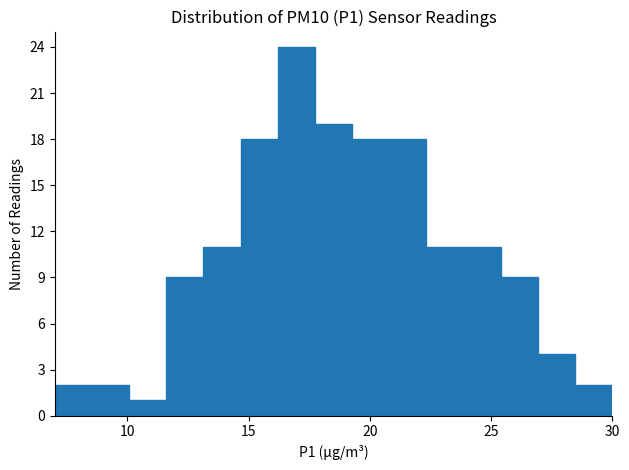

Read against the x-axis, roughly where is the centre of the tallest bar?

17.0